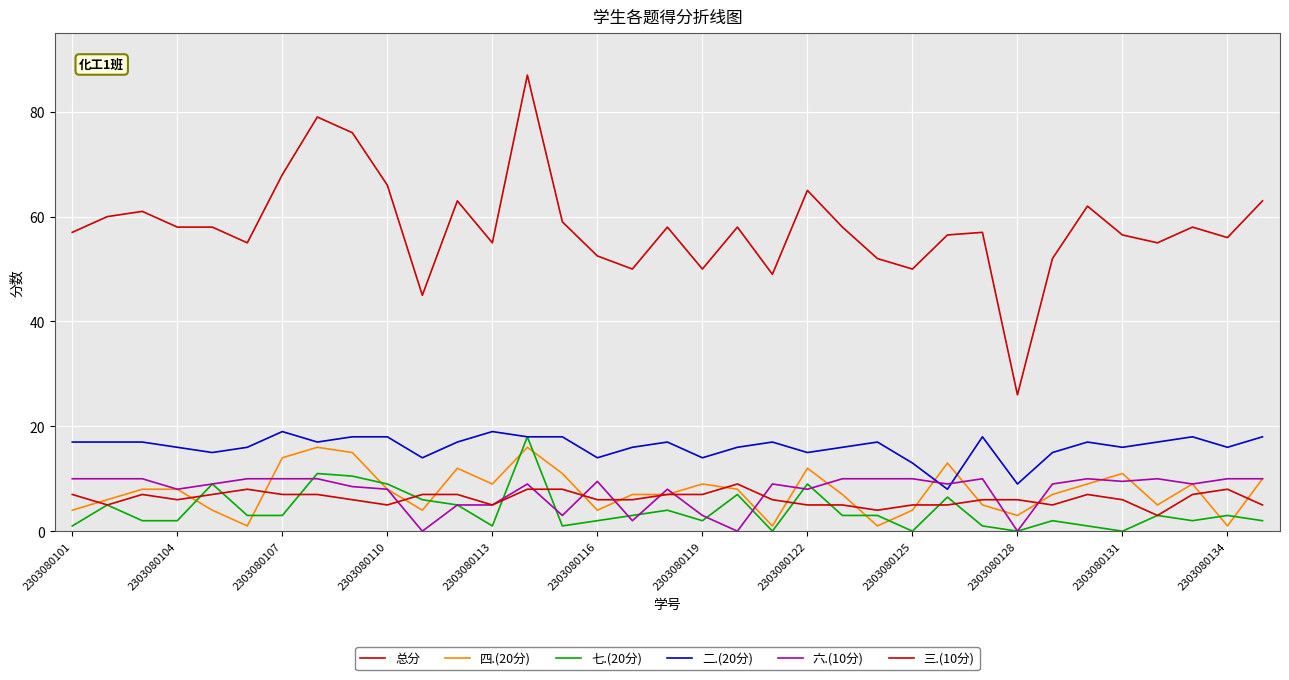

True or false: 二.(20分) has more than 0 interior local peaks.

True